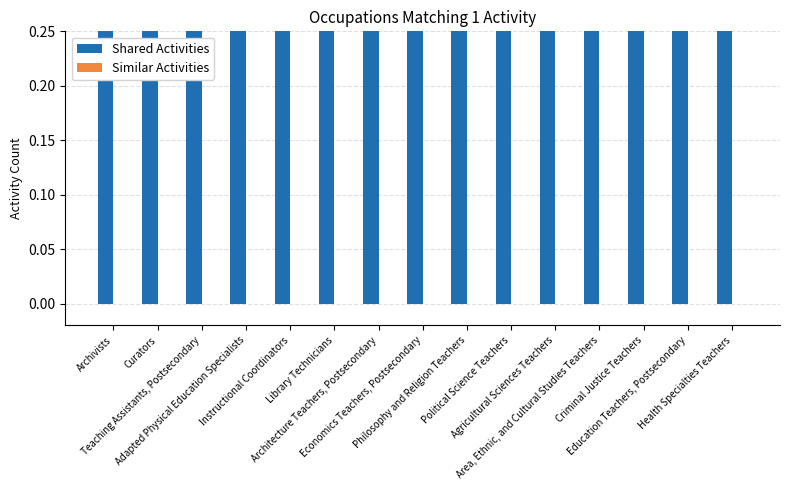

Which series has the largest range (max minus min)?

Shared Activities